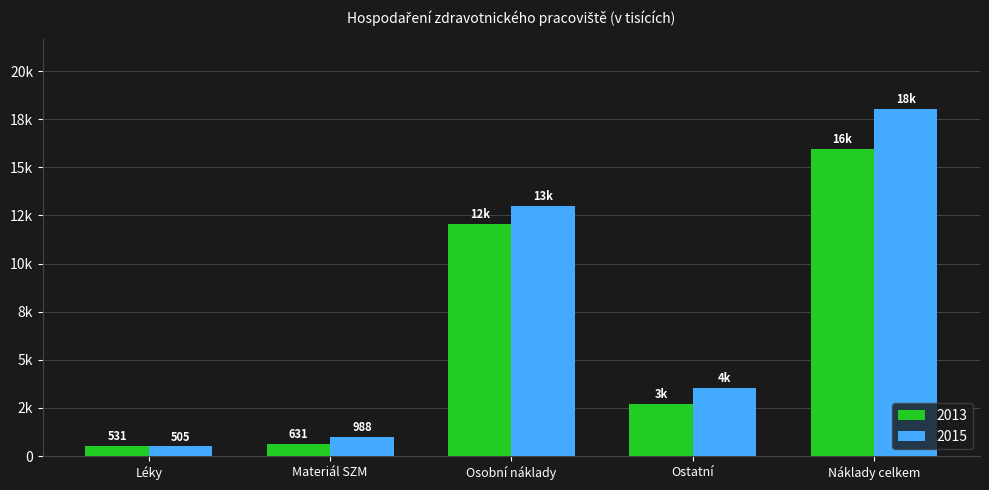

What is the maximum value shown in the chart?

18034.7